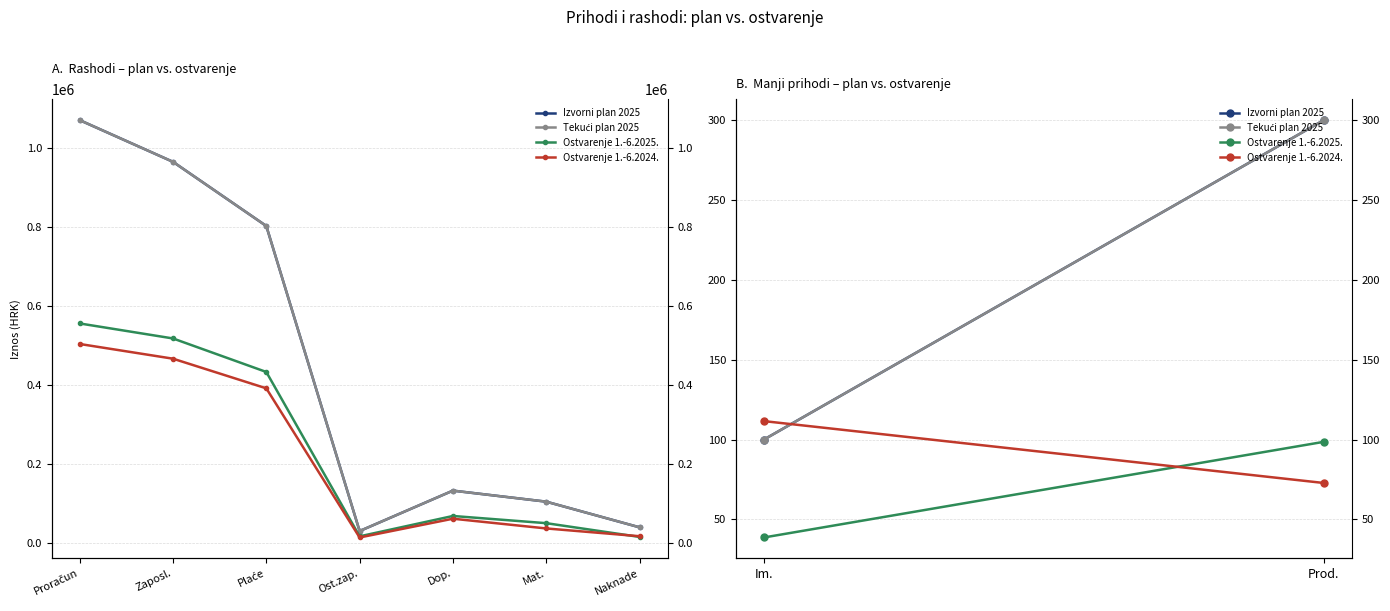

Between Im. and Prod., which series saw the biggest shift?

Izvorni plan 2025